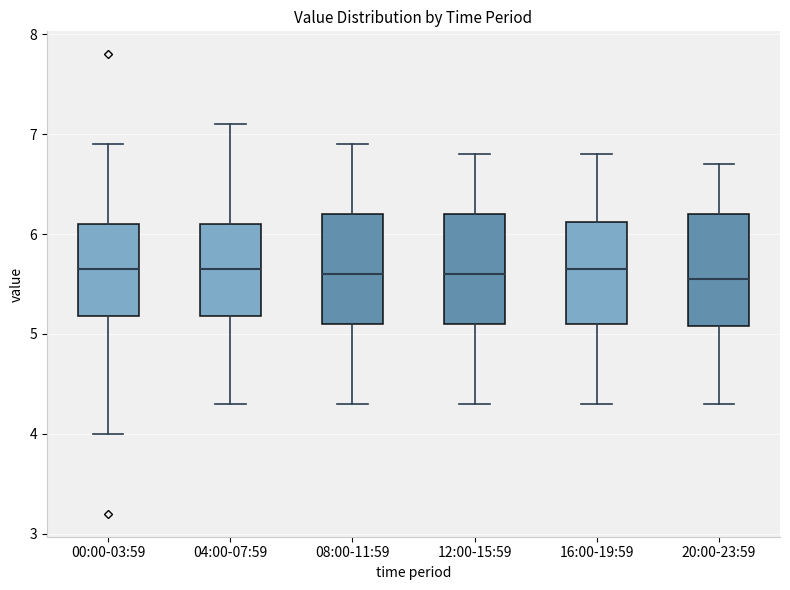

Reading left to right, transcribe this box plot: for each box, give where its median line is, the range the box spans, and where its two whiskers end, as read against the y-axis. The values are not printed on the chart, so give them approximately, as read against the axis.

00:00-03:59: median 5.7, box 5.2 to 6.1, whiskers 4.0 to 6.9
04:00-07:59: median 5.7, box 5.2 to 6.1, whiskers 4.3 to 7.1
08:00-11:59: median 5.6, box 5.1 to 6.2, whiskers 4.3 to 6.9
12:00-15:59: median 5.6, box 5.1 to 6.2, whiskers 4.3 to 6.8
16:00-19:59: median 5.7, box 5.1 to 6.1, whiskers 4.3 to 6.8
20:00-23:59: median 5.6, box 5.1 to 6.2, whiskers 4.3 to 6.7